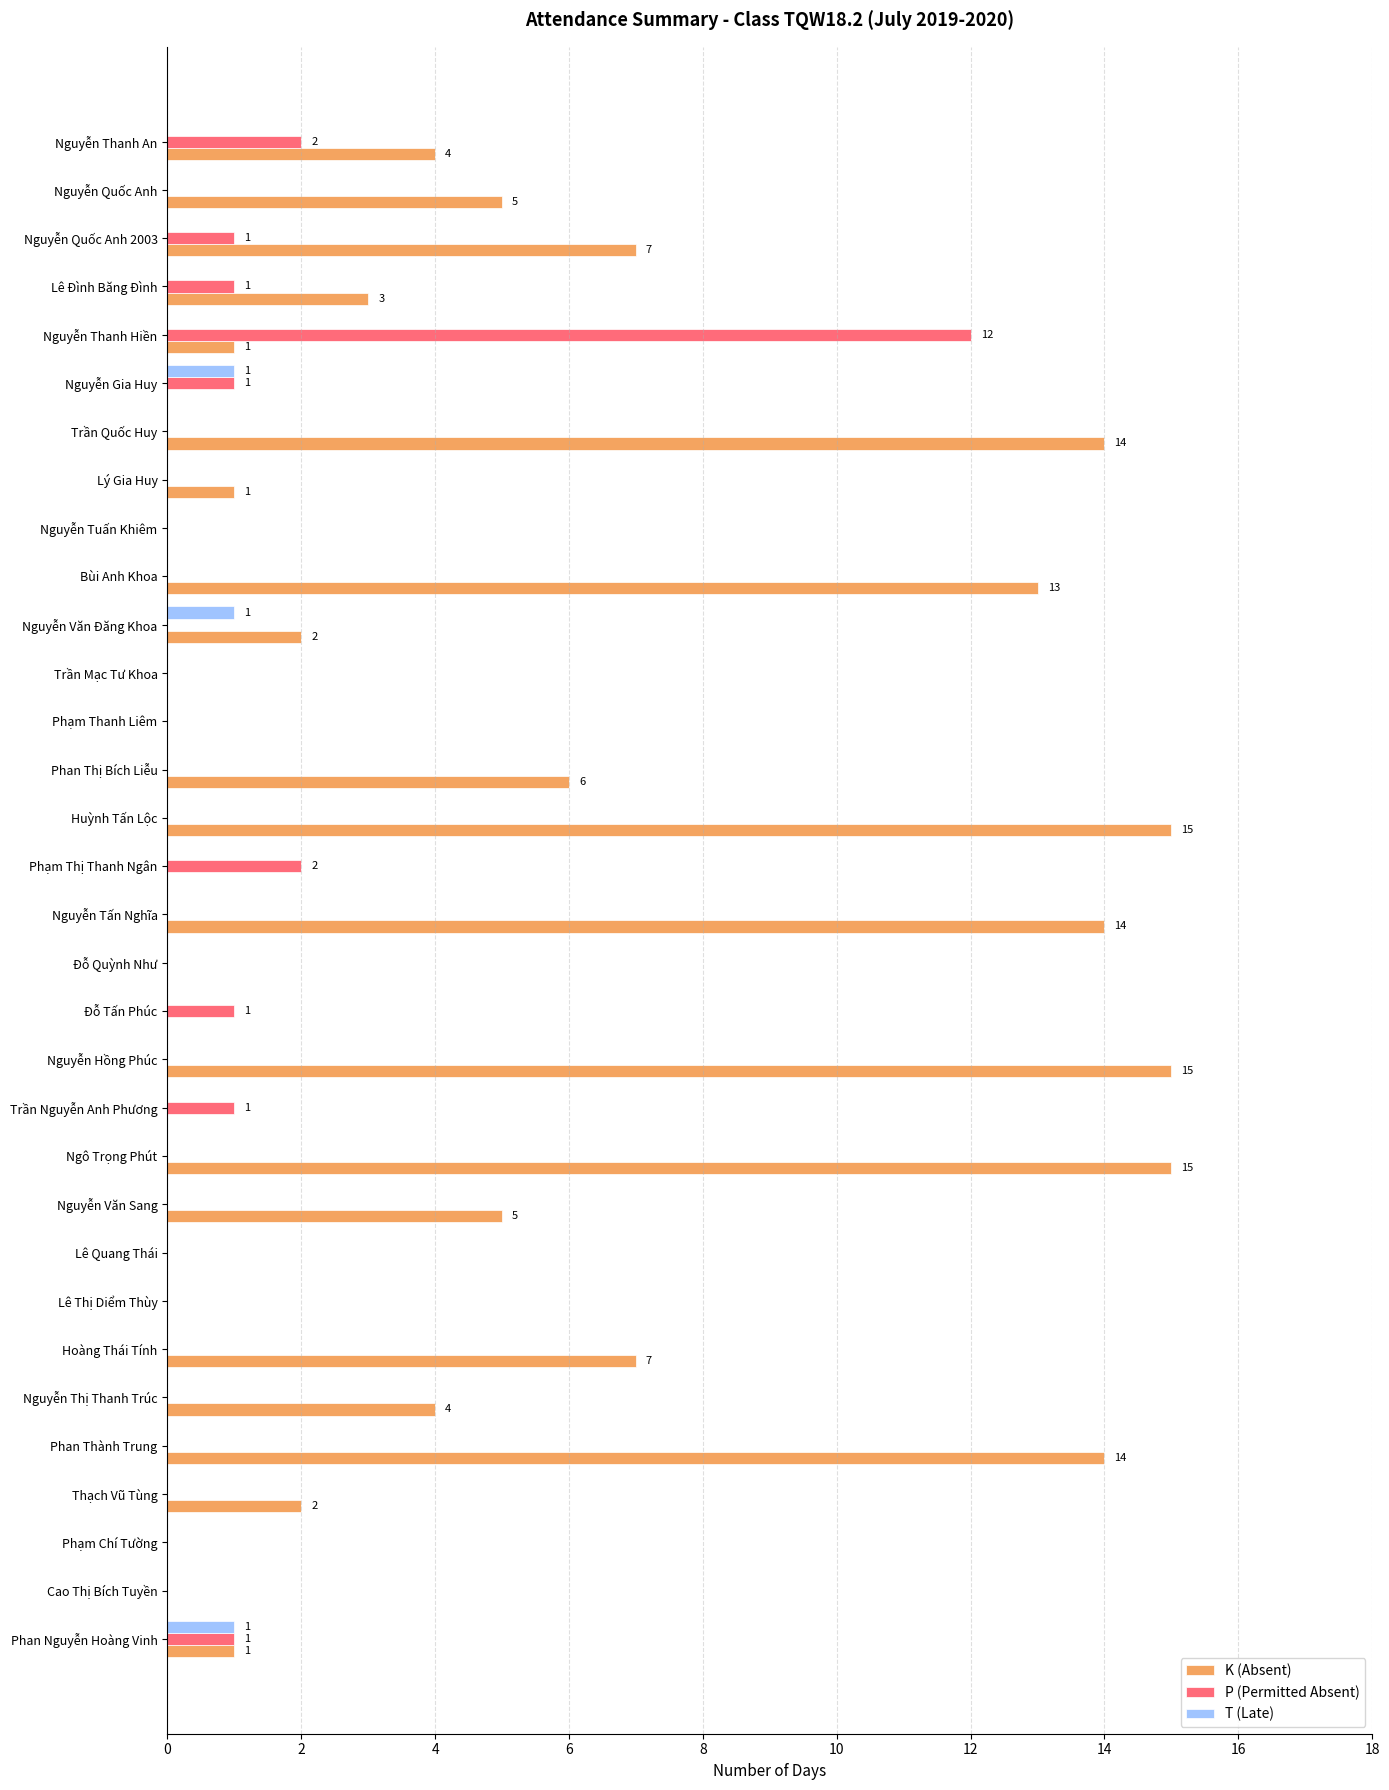

Is it true that P (Permitted Absent) equals 8 at Nguyễn Tấn Nghĩa?

False